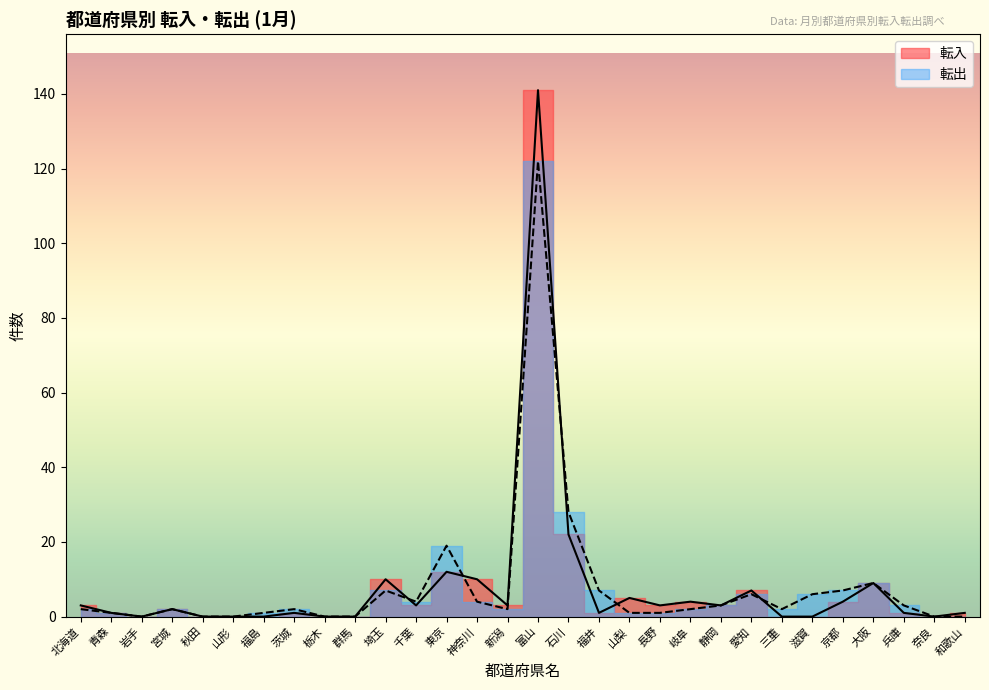

Which series changed the most between 宮城 and 石川?

転出